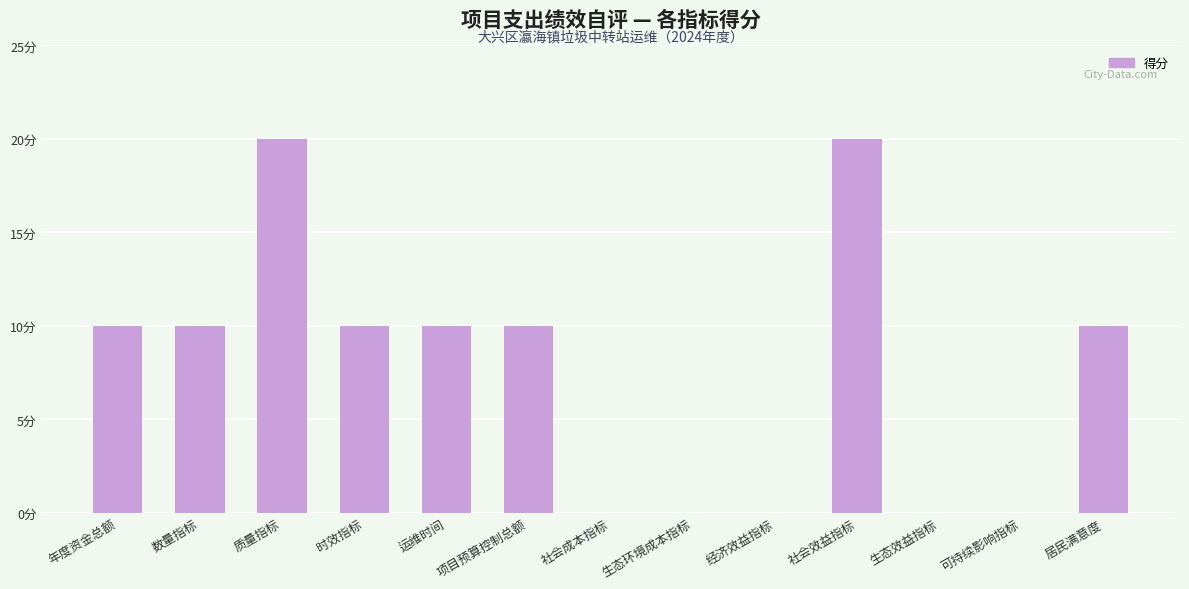

Are the bars horizontal?

No